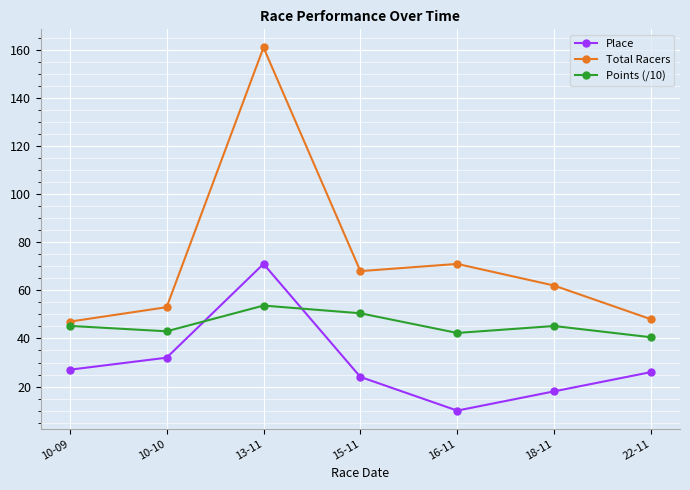

Is the value of Place at 10-09 greater than the value of Points (/10) at 13-11?

No